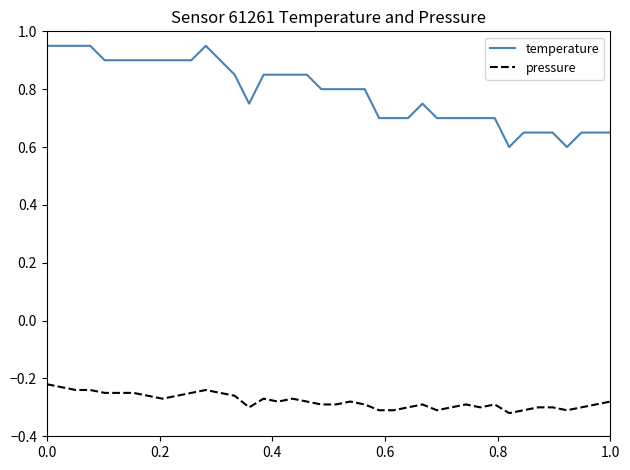

Which series has the largest range (max minus min)?

temperature